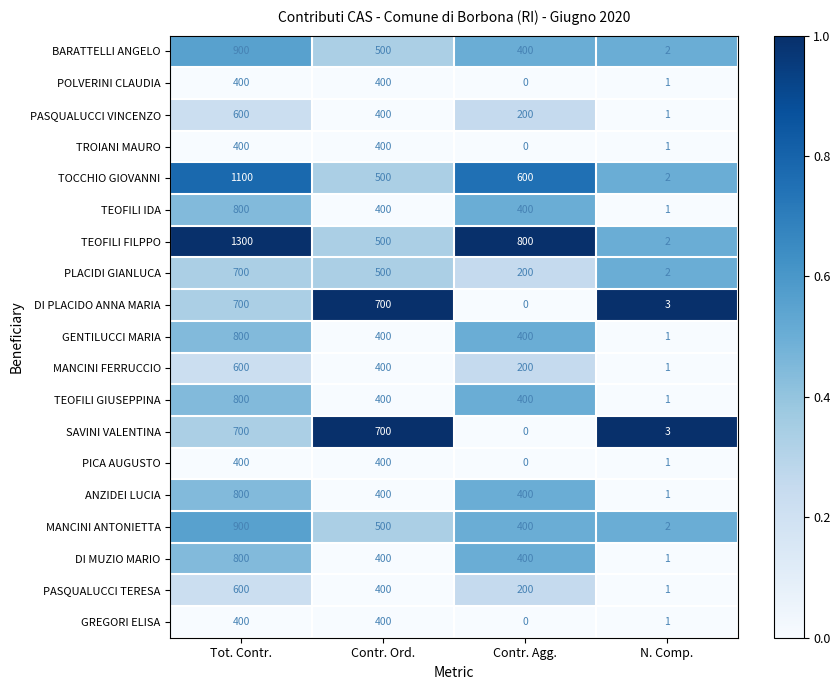

How many series are shown in this chart?

19